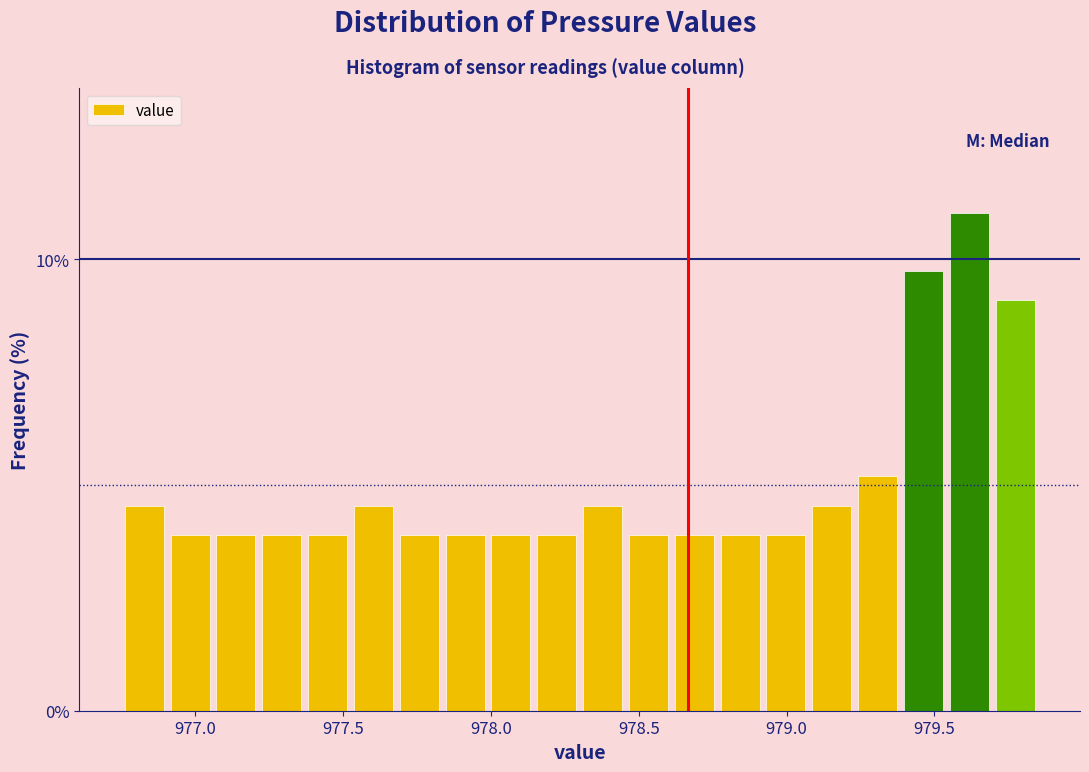

Around what value on the x-axis is the tallest bar? Give the approximate position of its centre, as read against the axis.

979.60